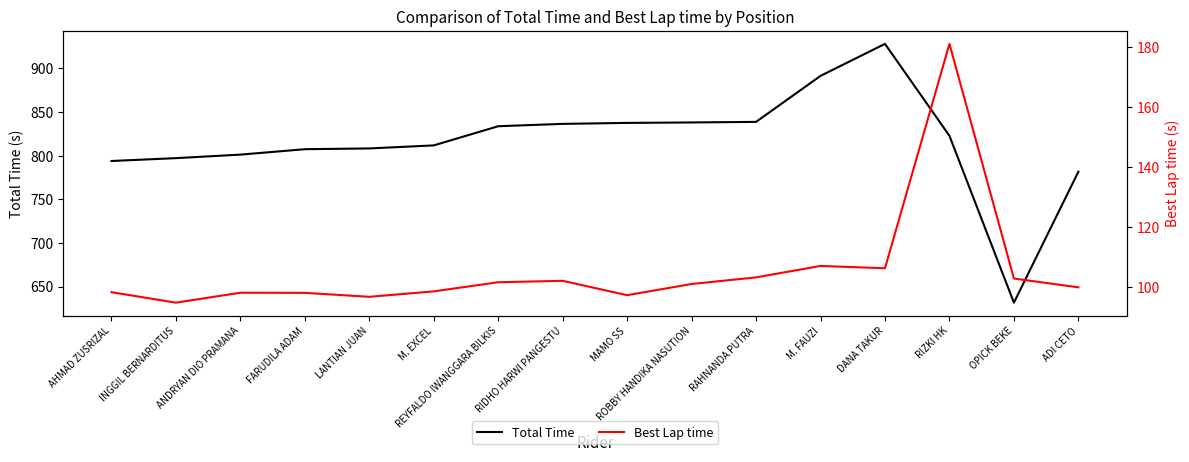

True or false: Best Lap time and Total Time intersect in this chart.

False